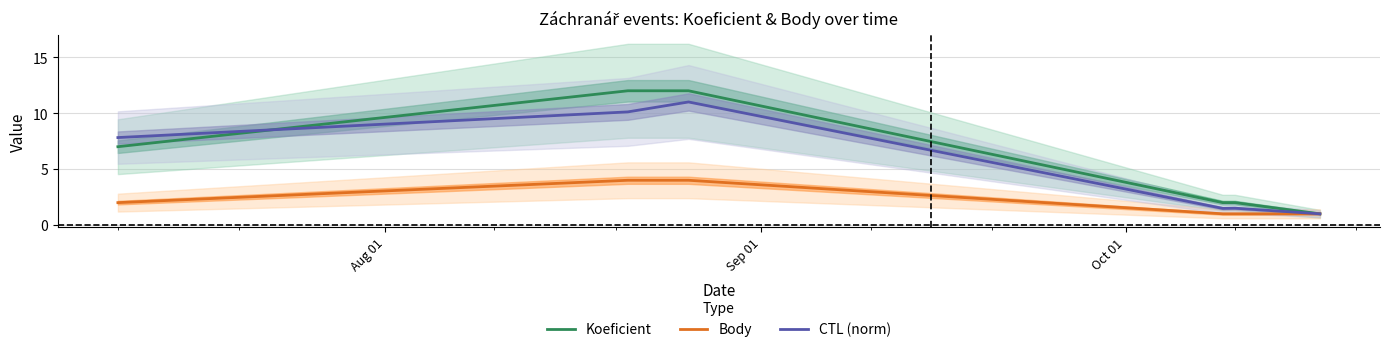

What are all the series names shown in the legend?

Koeficient, Body, CTL (norm)